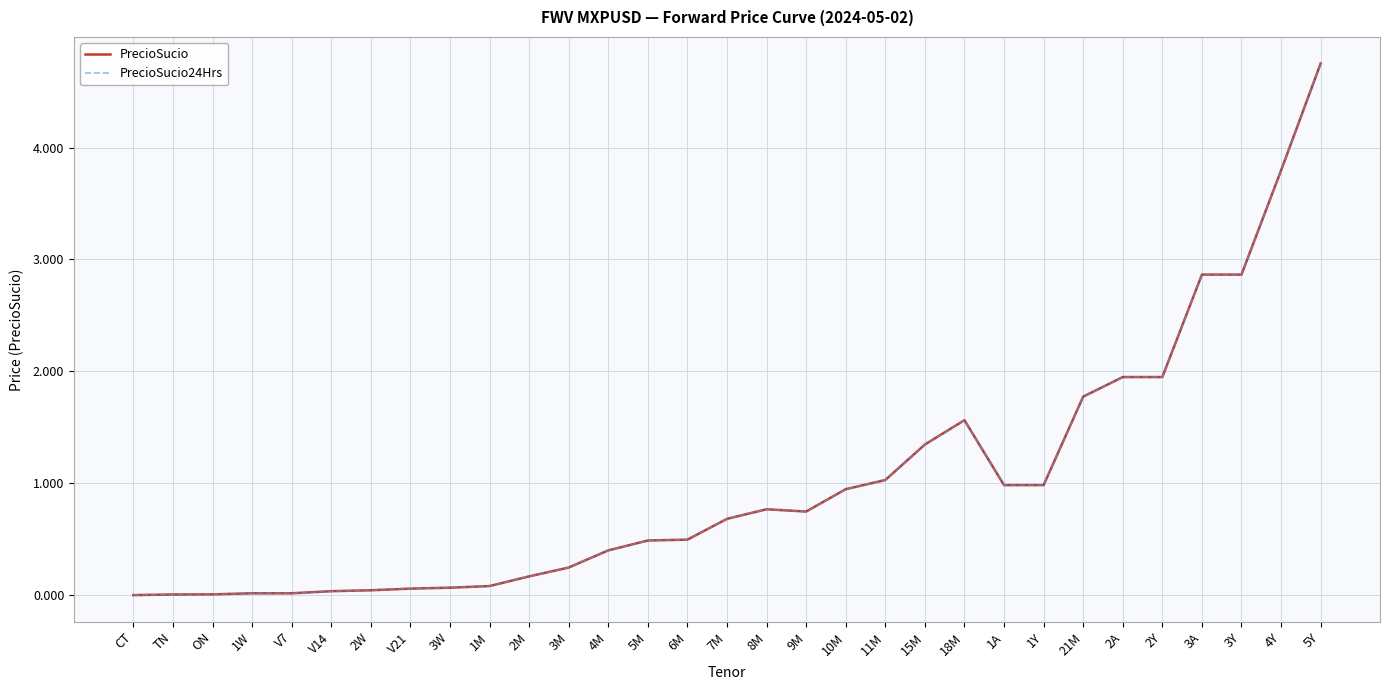

Does the chart have visible grid lines?

Yes